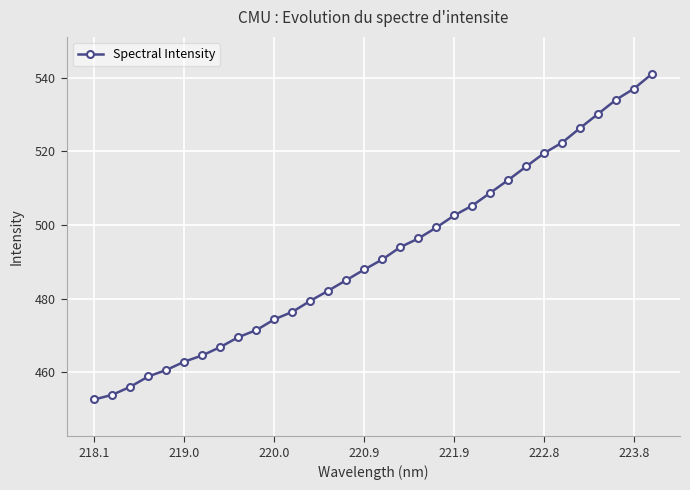

What is the minimum value shown in the chart?

452.6